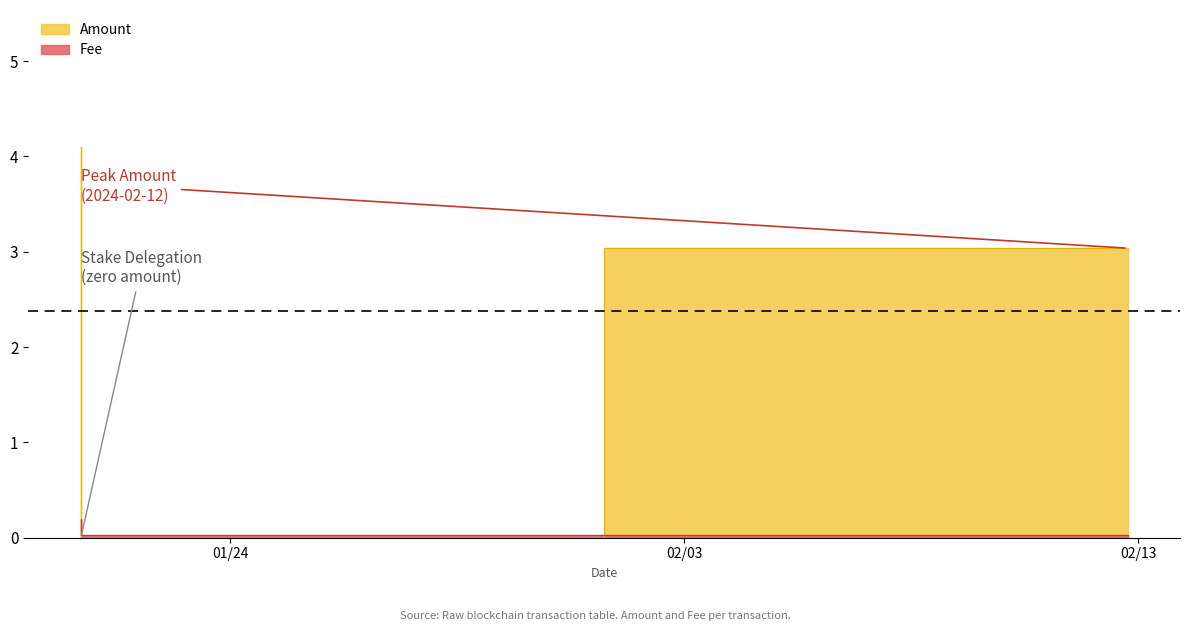

Reading left to right, transcribe all the data shown in this chart.

Amount: 2024-01-20 16:45:00=4.1	2024-01-20 16:54:00=0.0	2024-02-12 18:21:00=3.0
Fee: 2024-01-20 16:45:00=0.2	2024-01-20 16:54:00=0.0	2024-02-12 18:21:00=0.0